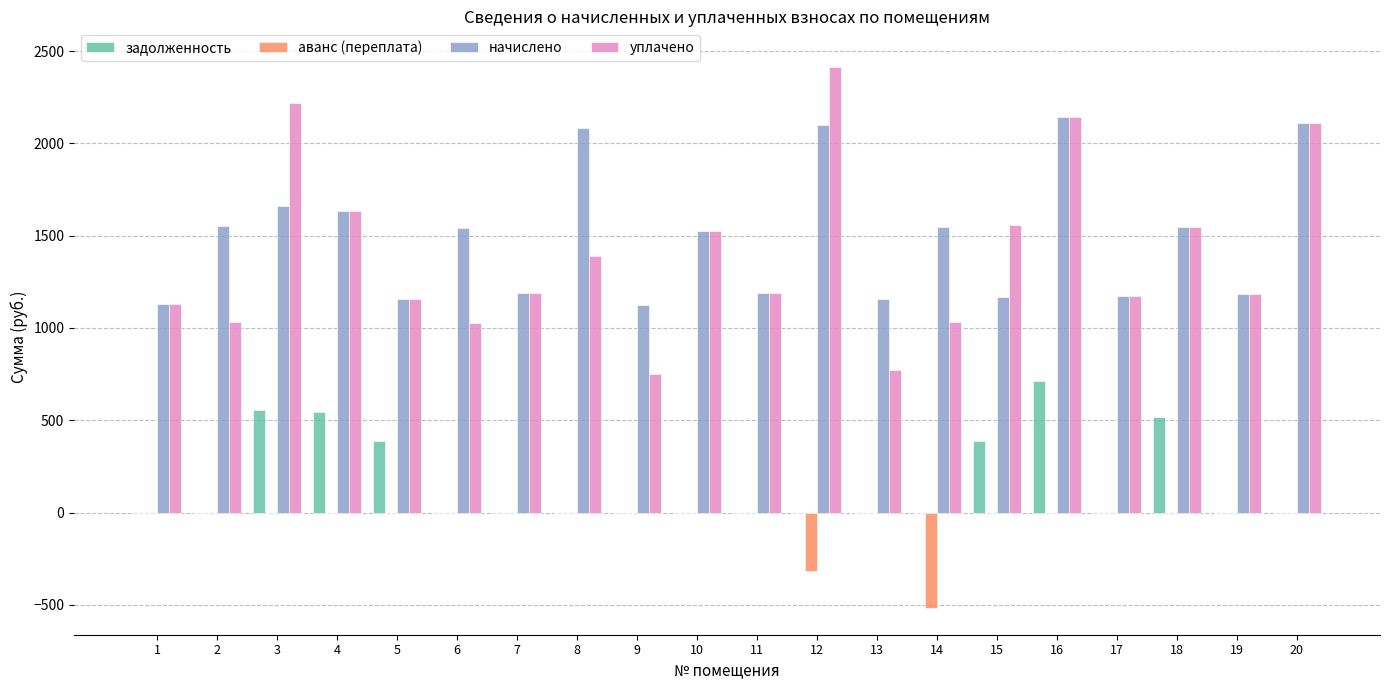

Is the value of аванс (переплата) at 6 greater than the value of начислено at 3?

No